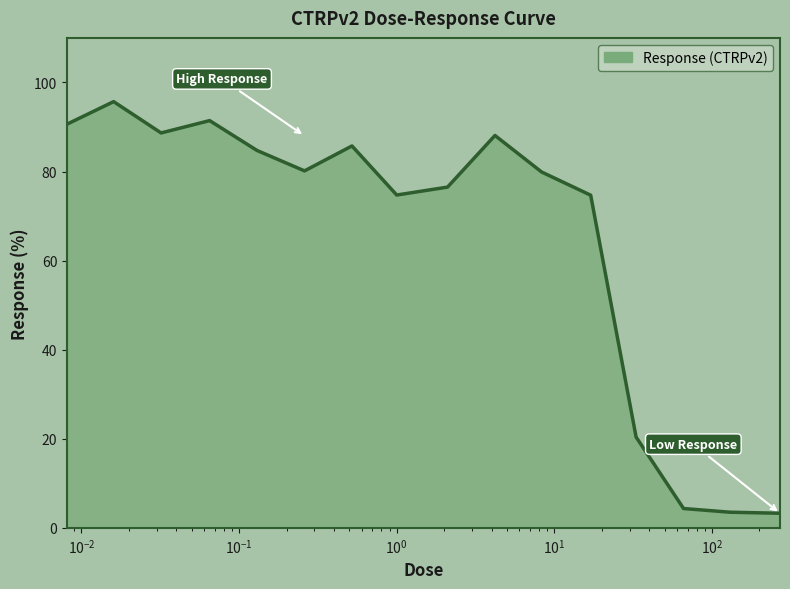

What is the difference between the maximum and minimum values?

92.4